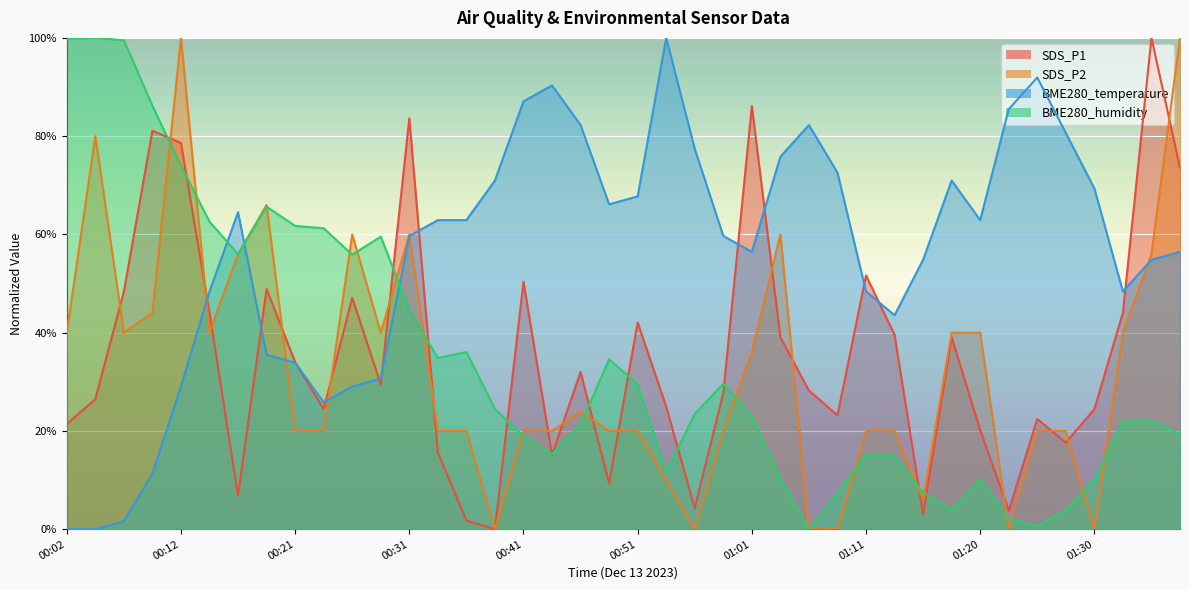

How many interior local peaks does the SDS_P2 series have?

7